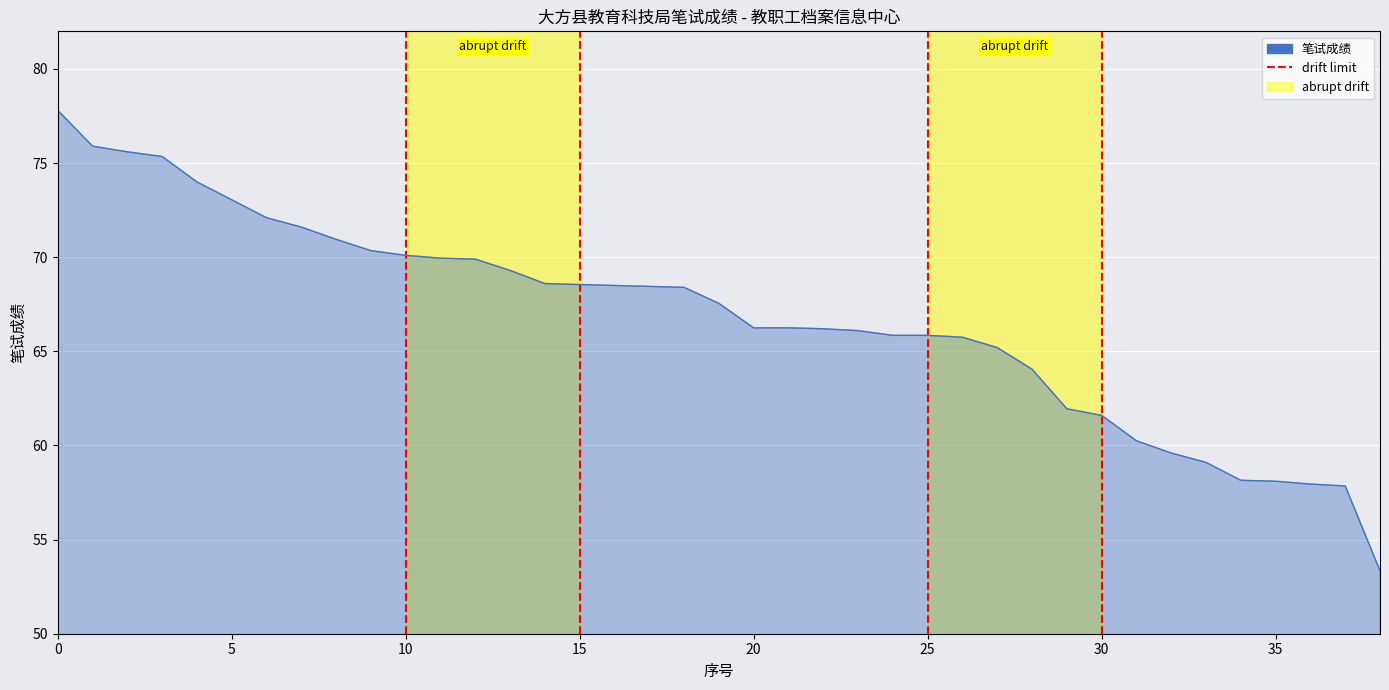

How many lines are shown in the chart?

1